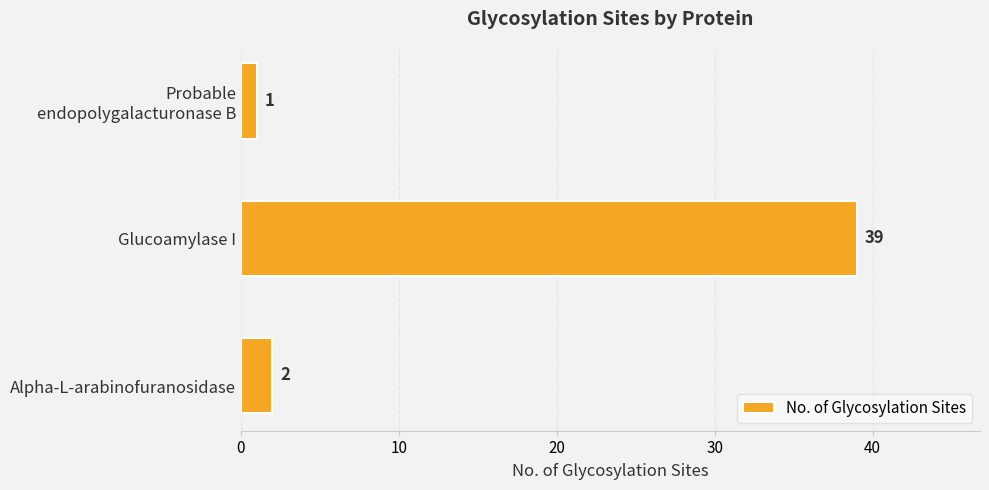

List the labels in order of value, smallest first.

Probable
endopolygalacturonase B, 
Alpha-L-arabinofuranosidase, Glucoamylase I